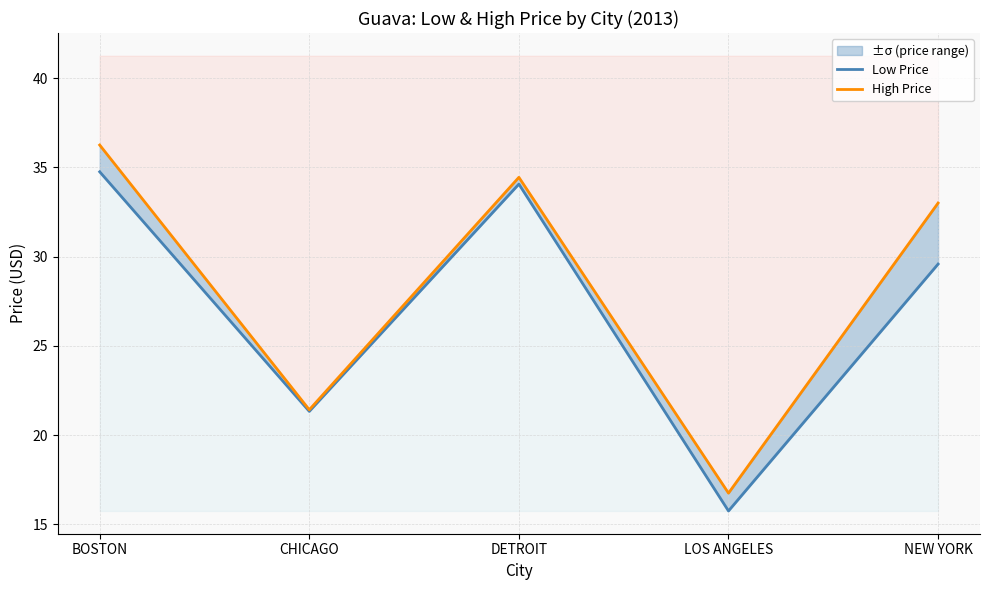

What is the total value across all series at CHICAGO?

42.8